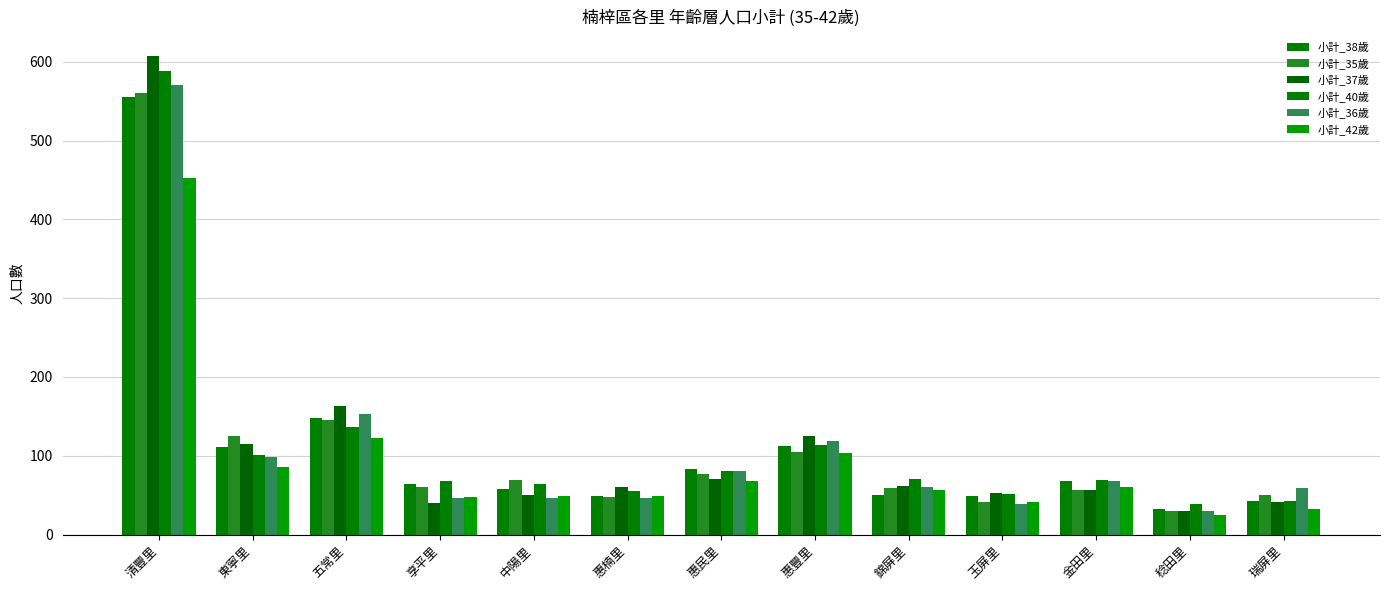

What is the label of the 7th bar from the right?

惠民里